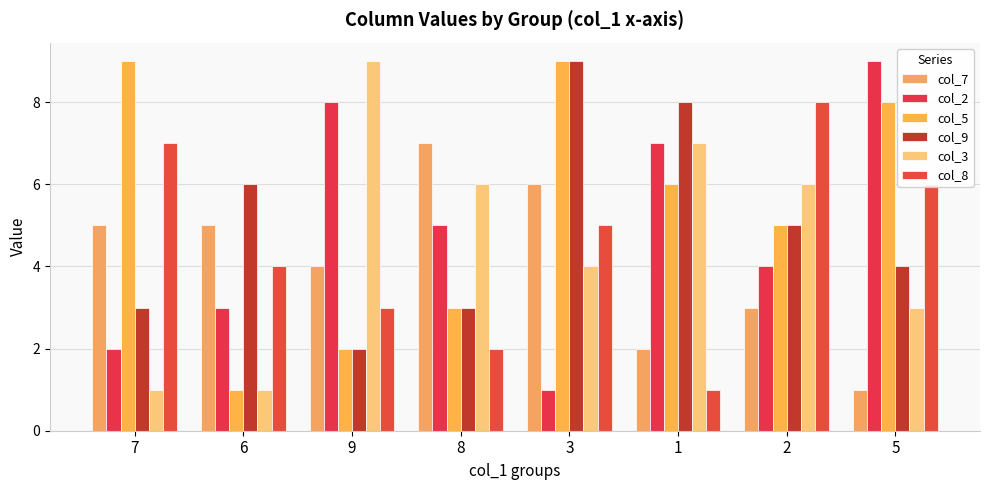

Which category has the lowest value in the col_3 series?

7